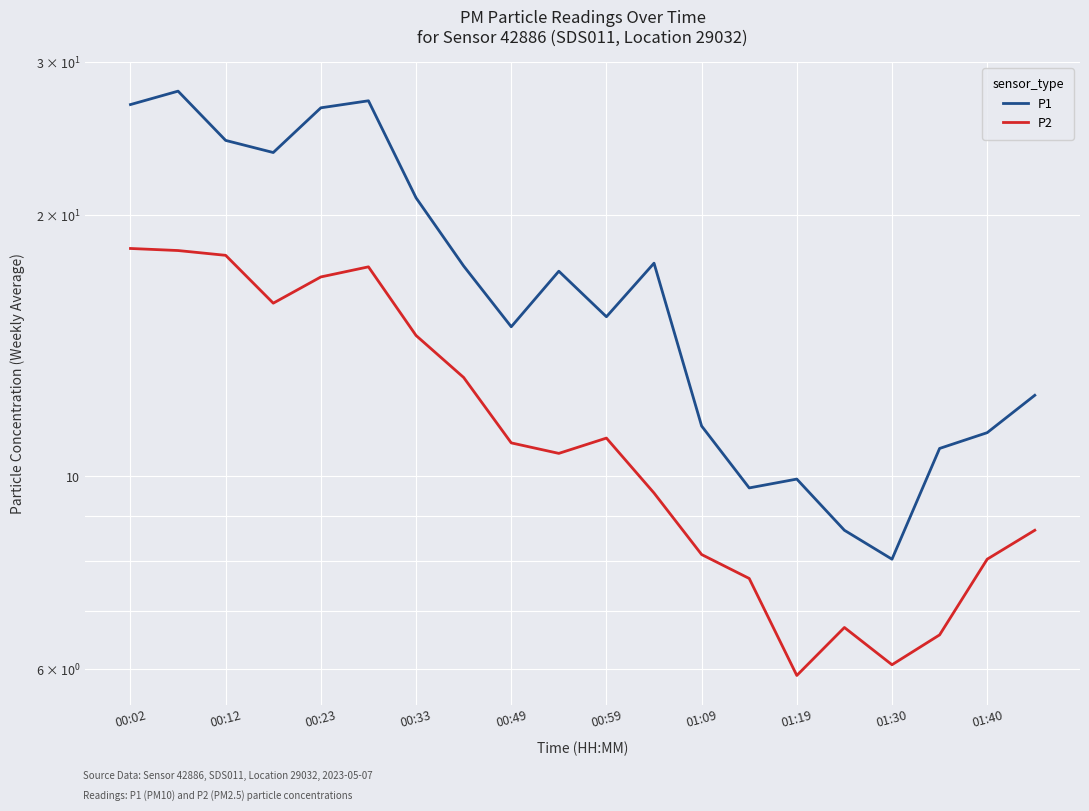

What value does the P2 series have at 11?

9.6